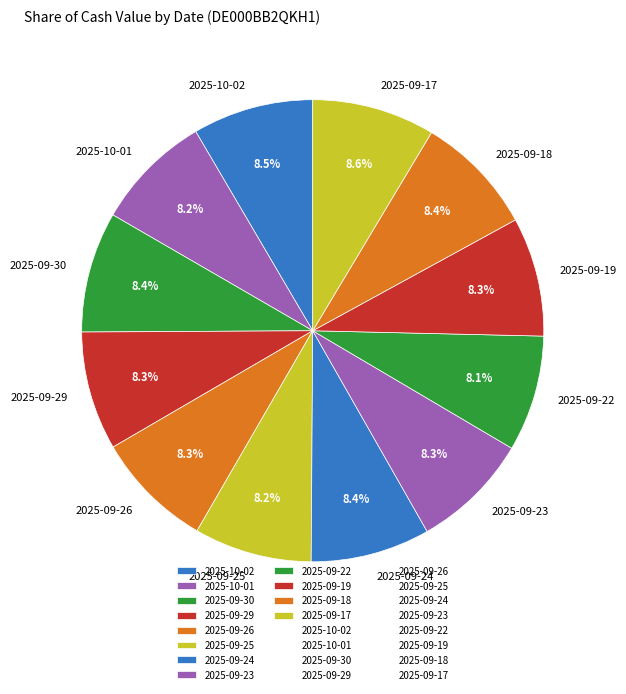

What is the ratio of the value at 2025-09-24 to the value at 2025-09-17?

1.0